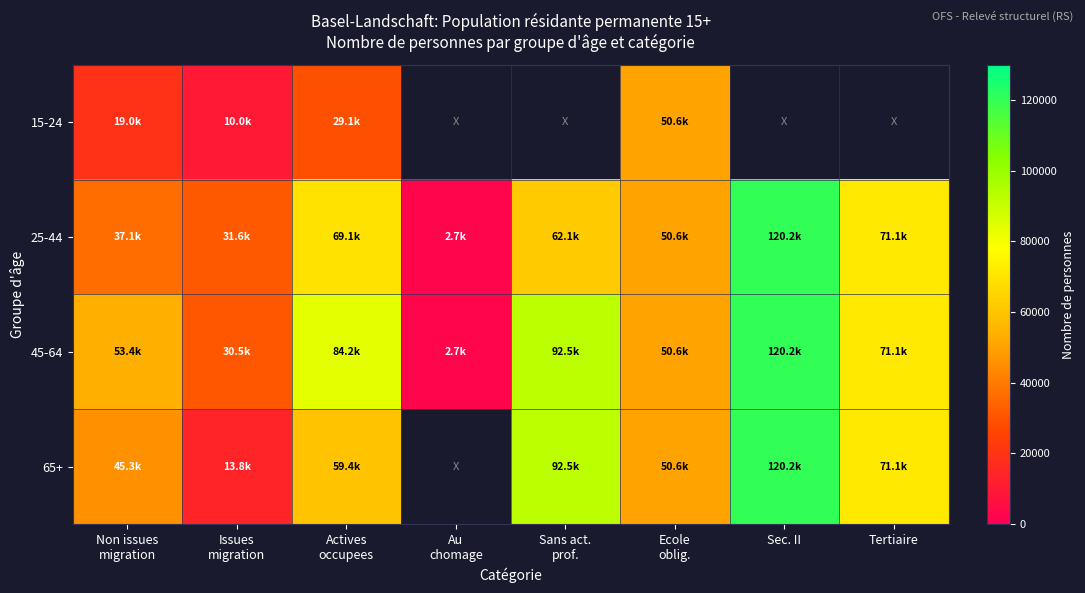

What is the difference between the maximum and minimum values in the 15-24 series?

40550.9